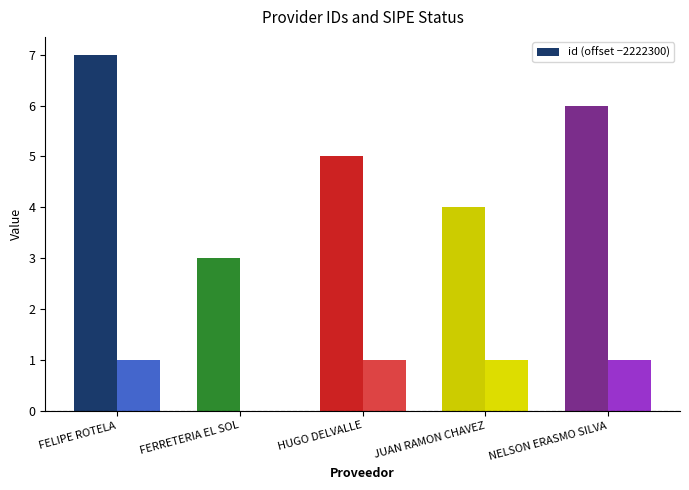

What is the difference between the values at JUAN RAMON CHAVEZ and FELIPE ROTELA?

3